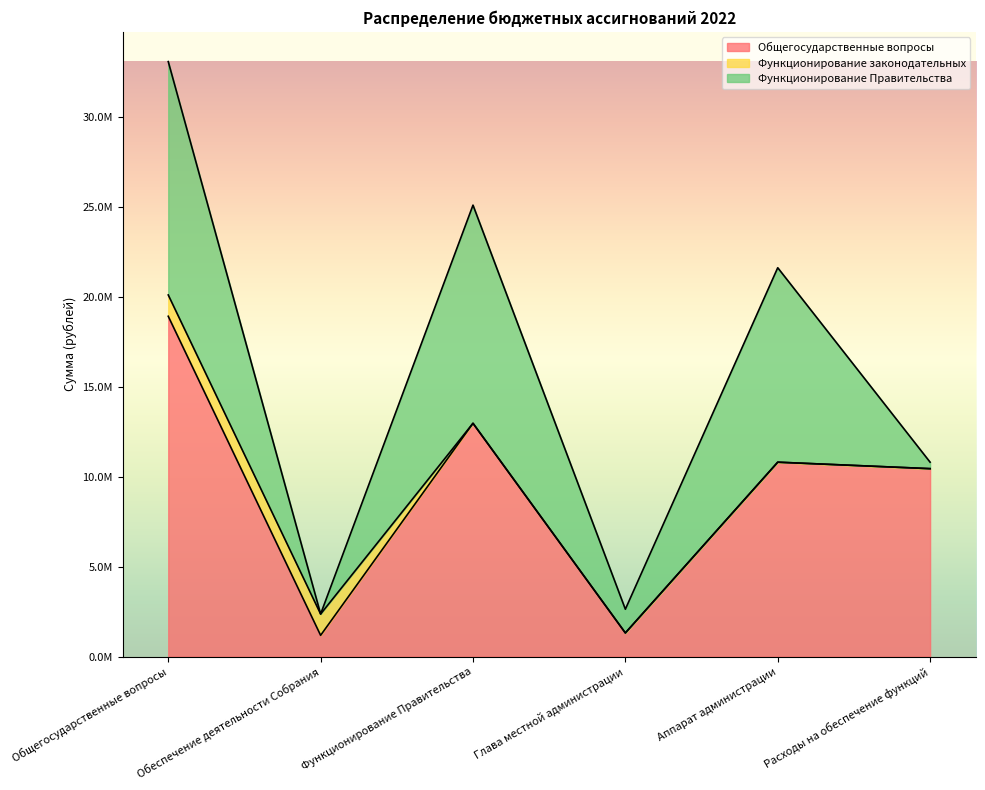

How many distinct data groups are displayed?

3